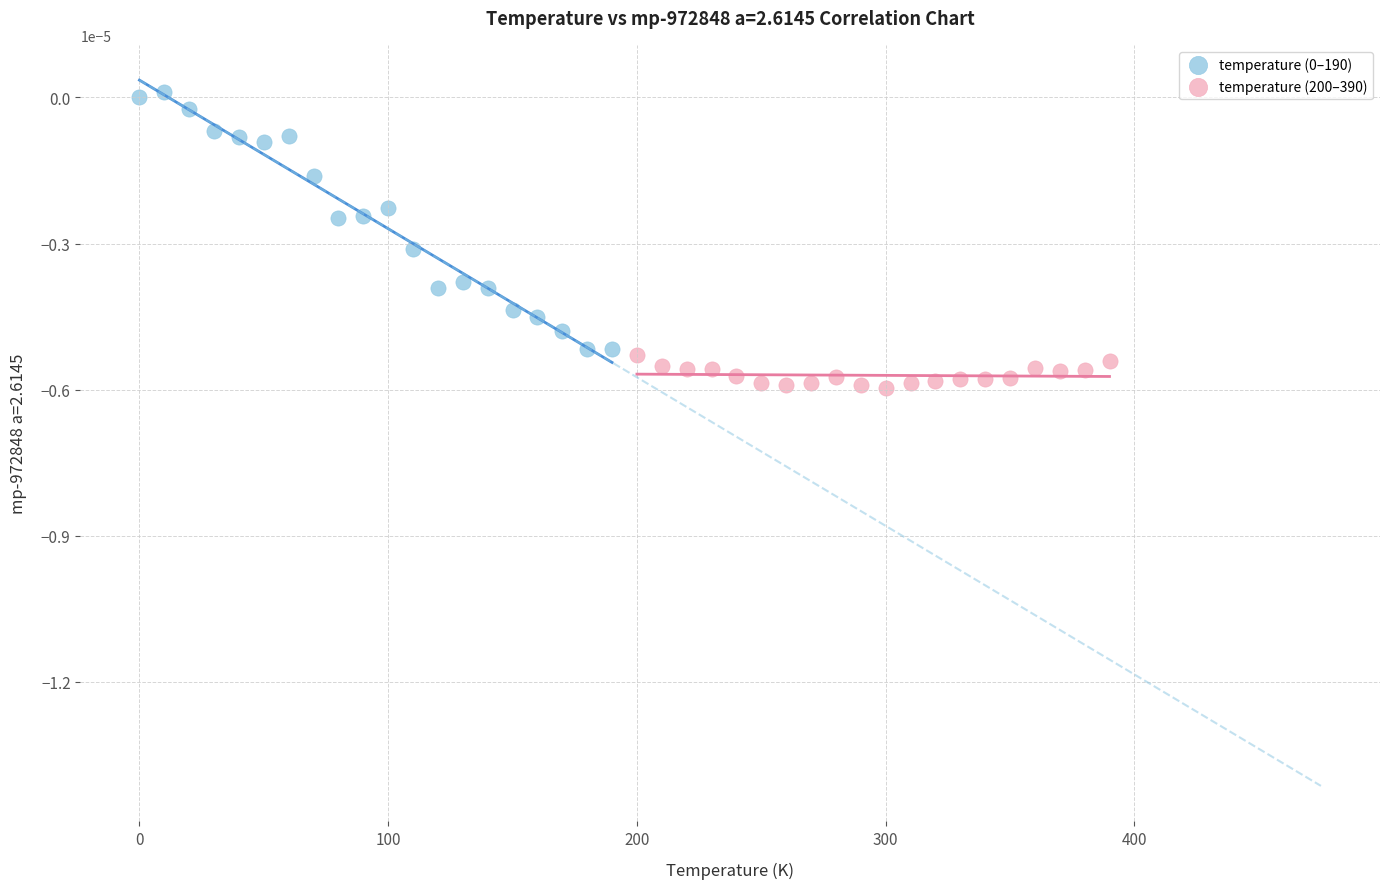

Which series contains the lowest Y value?

temperature (200–390)